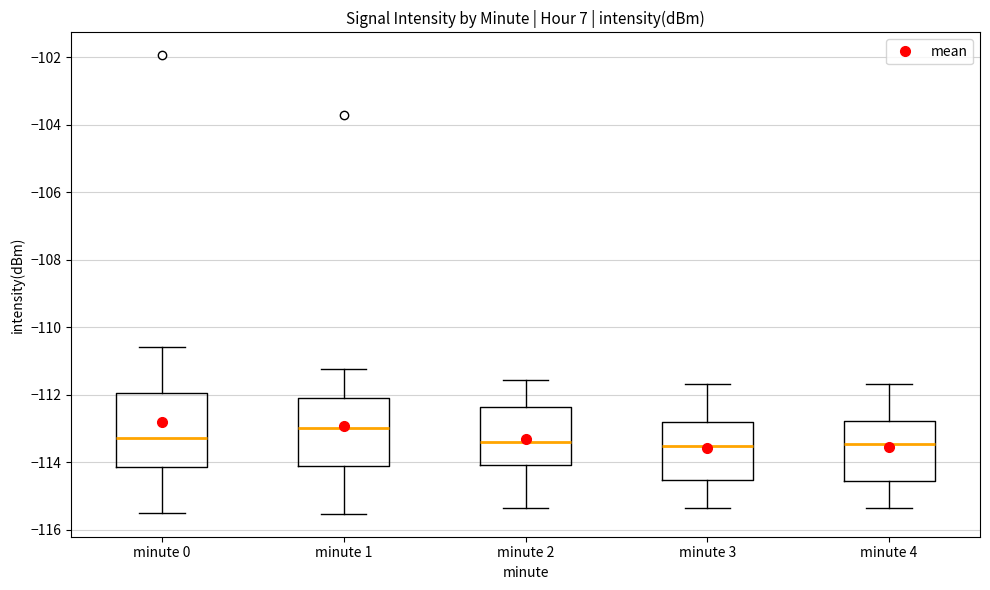

Where does the upper whisker of the box for minute 4 end on the y-axis? The values are not printed on the chart, so give them approximately, as read against the axis.

-111.6